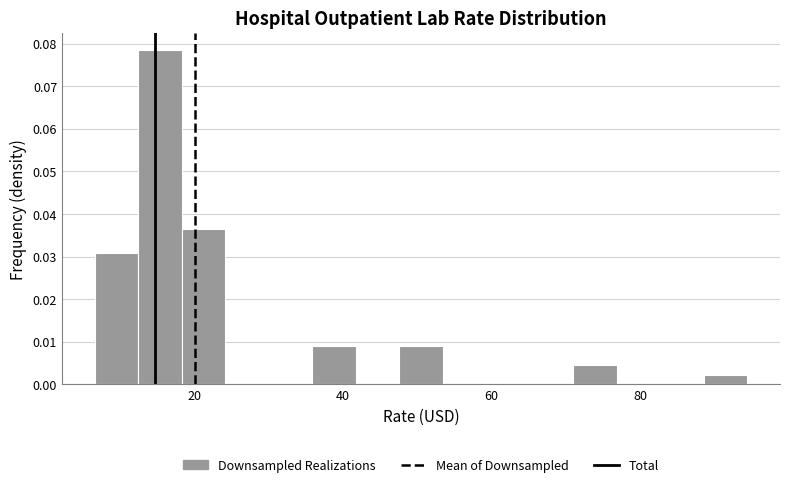

Around what value on the x-axis is the tallest bar? Give the approximate position of its centre, as read against the axis.

16